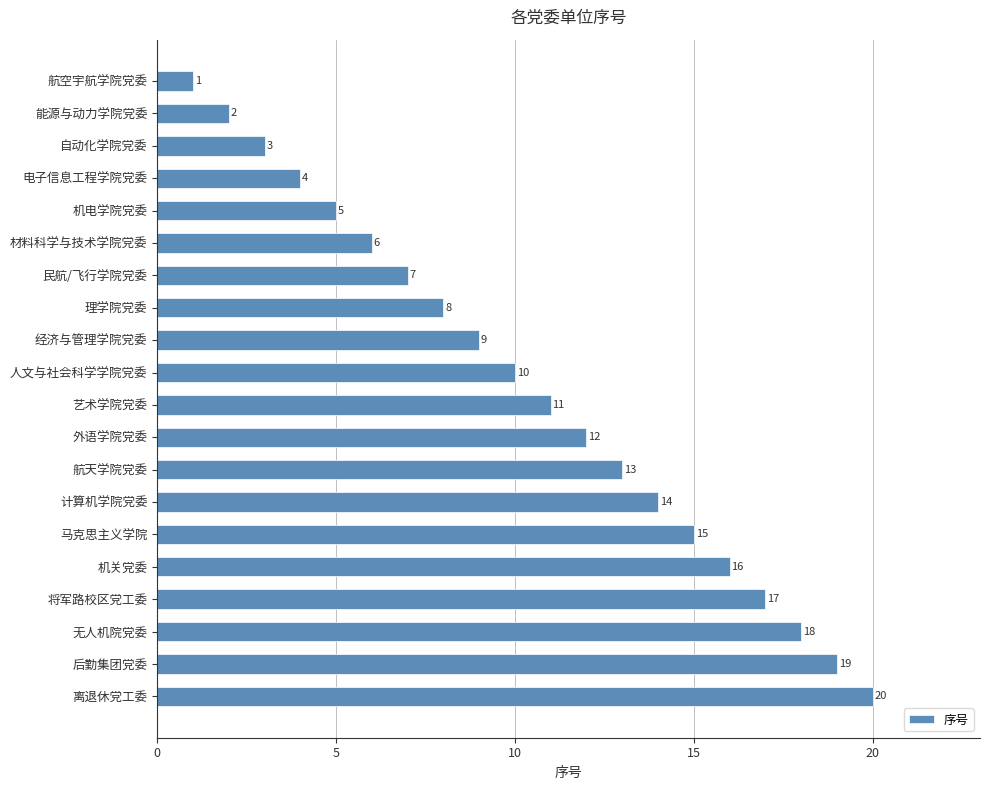

What position from the bottom is 航天学院党委?

8